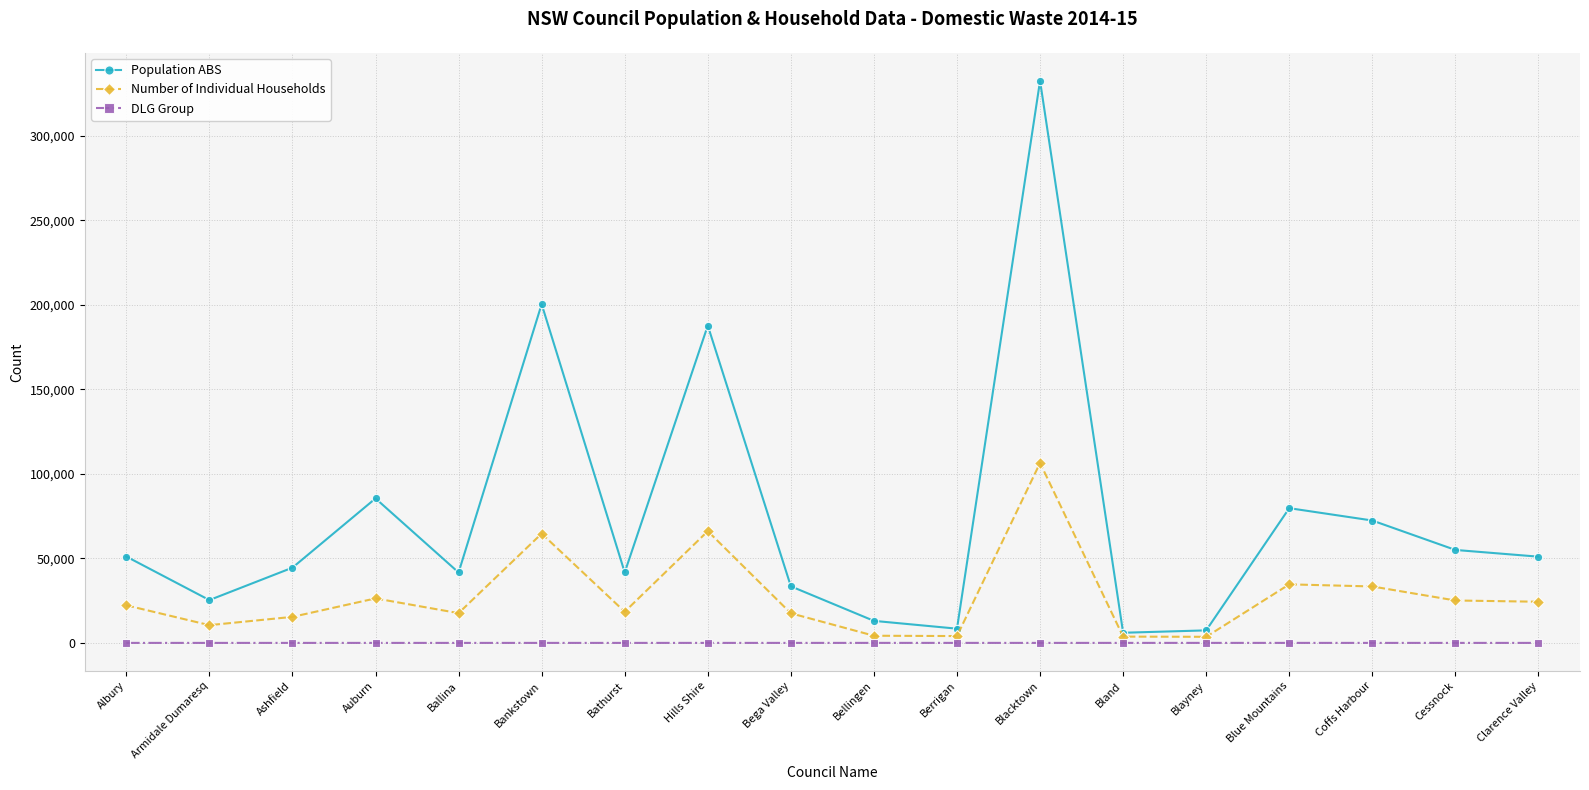

What is the maximum value for Number of Individual Households?

106442